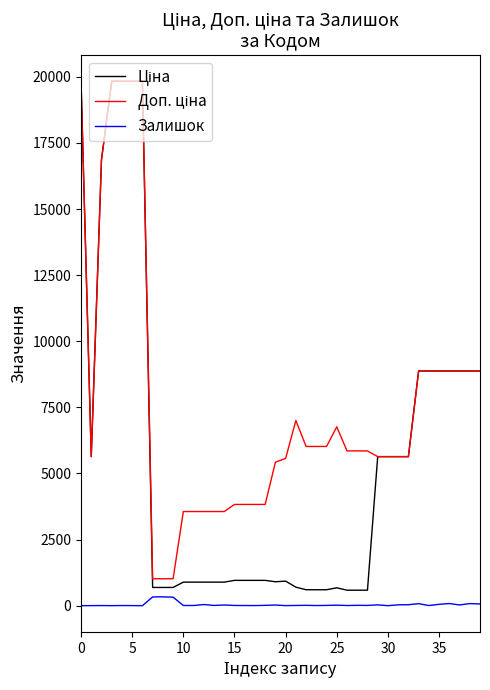

What is the sum of all Залишок values?

1714.0